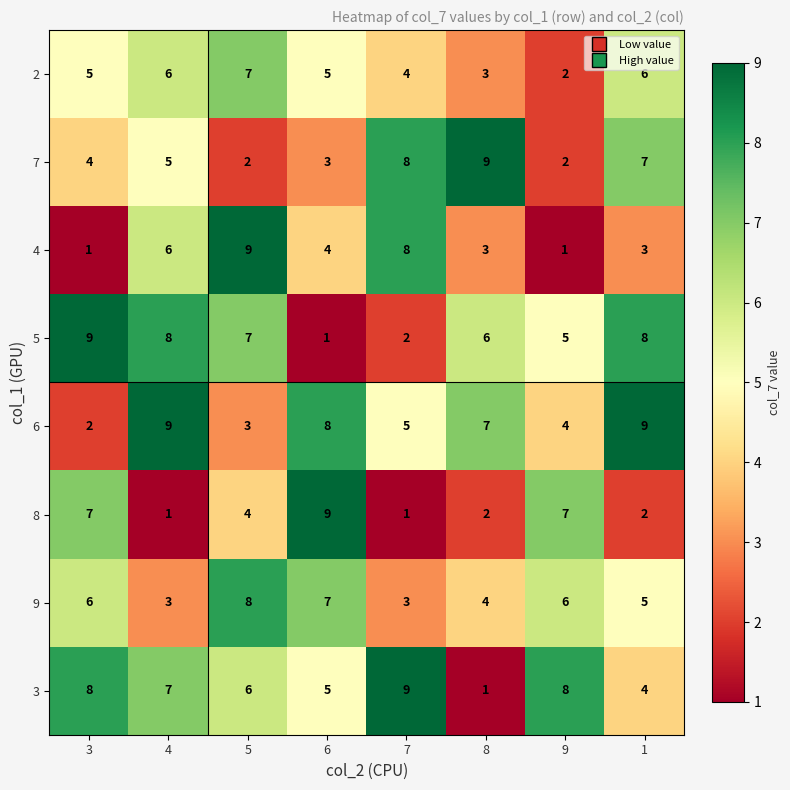

Which series has the largest total across all categories?

3